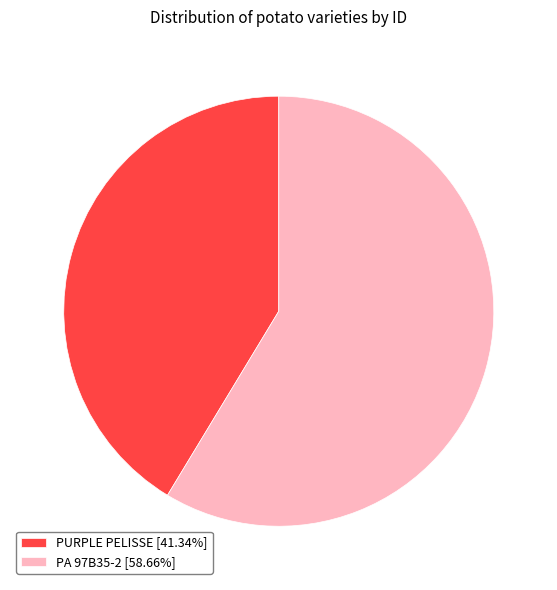

True or false: PURPLE PELISSE accounts for 41% of the total.

True